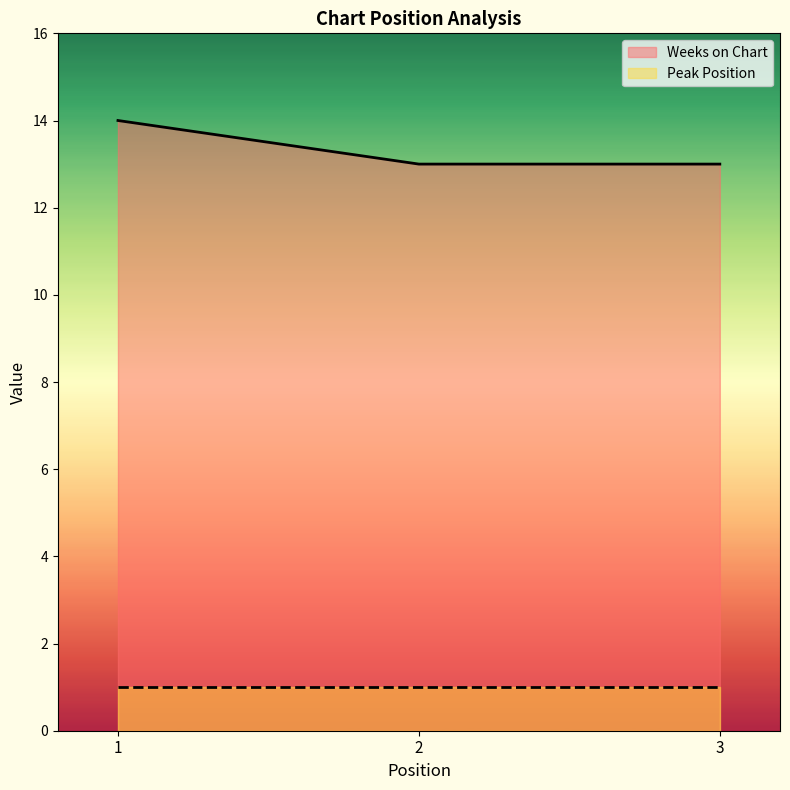

What is the minimum value shown in the chart?

1